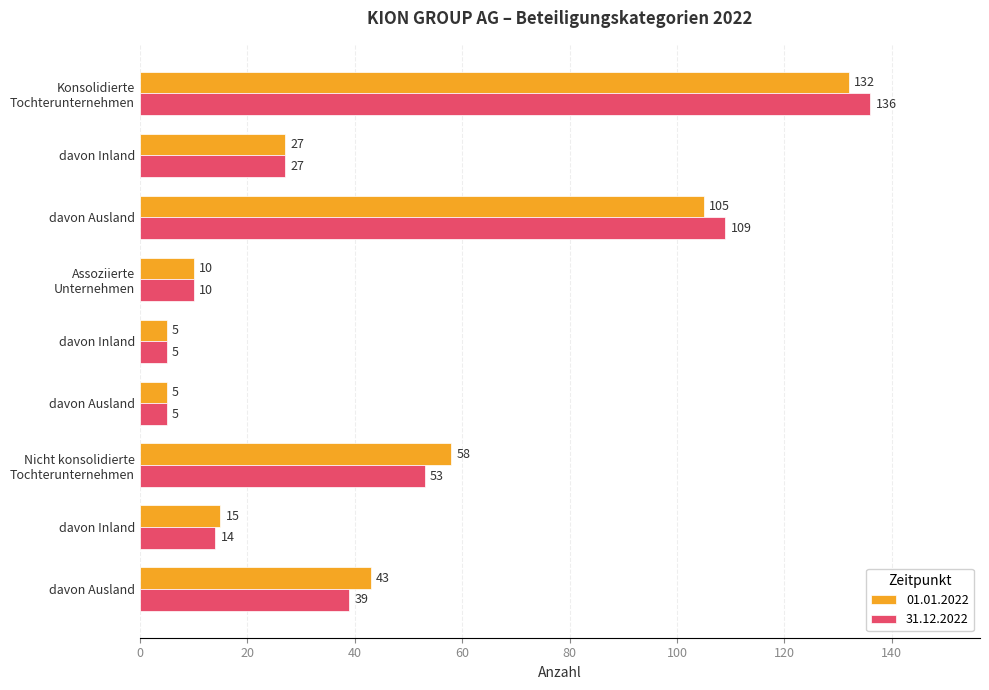

What is the sum of the 01.01.2022 values at davon Inland and davon Inland?

42